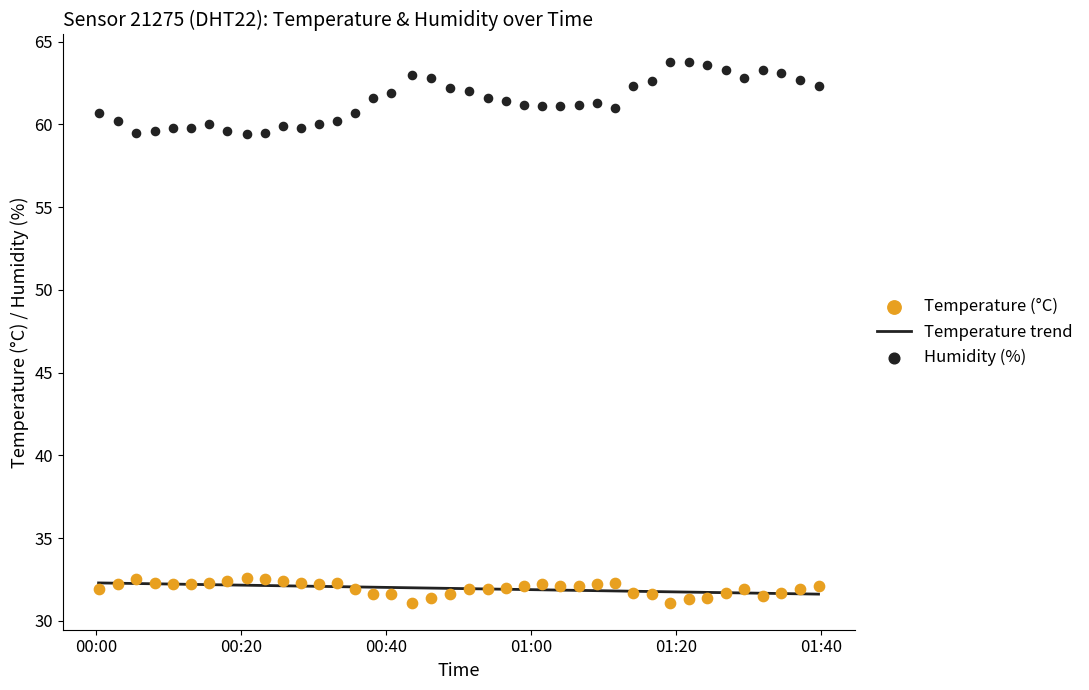

Is the value of temperature at 35 greater than the value of humidity (obs) at 16?

No